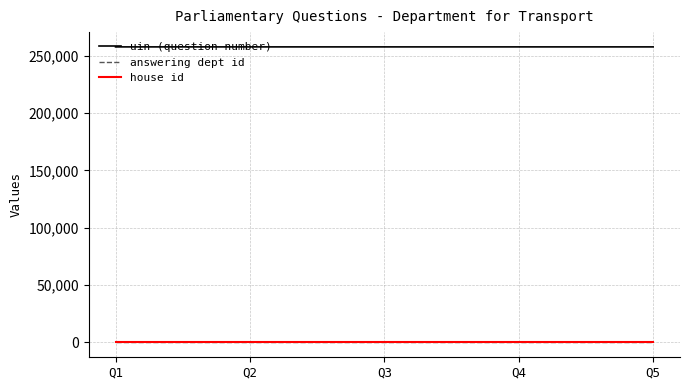

Is it true that uin (question number) equals 365561 at Q5?

False